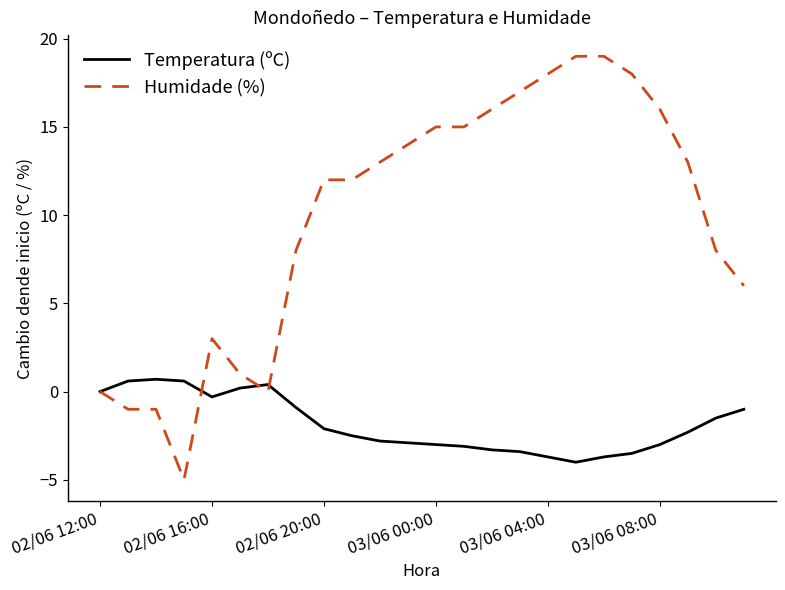

Which series has the largest total across all categories?

Humidade (%)